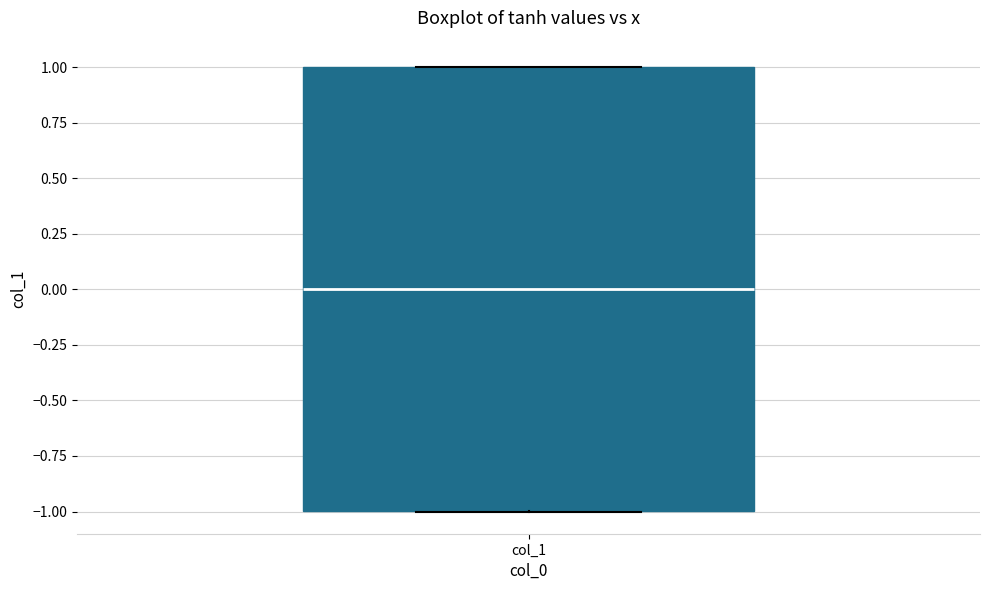

Transcribe this box plot: give where the median line is, the range the box spans, and where the two whiskers end, as read against the y-axis. The values are not printed on the chart, so give them approximately, as read against the axis.

median 0, box -1 to 1, whiskers -1 to 1